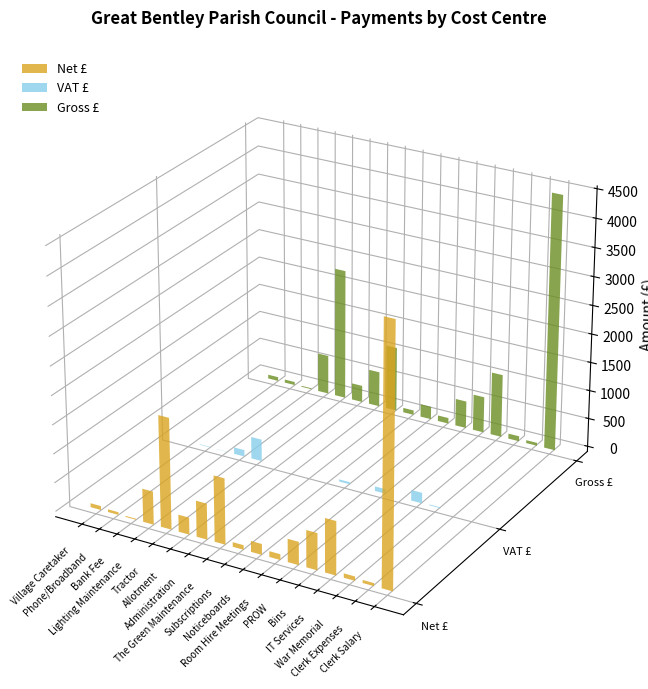

Which label corresponds to the largest value in the chart?

Clerk Salary